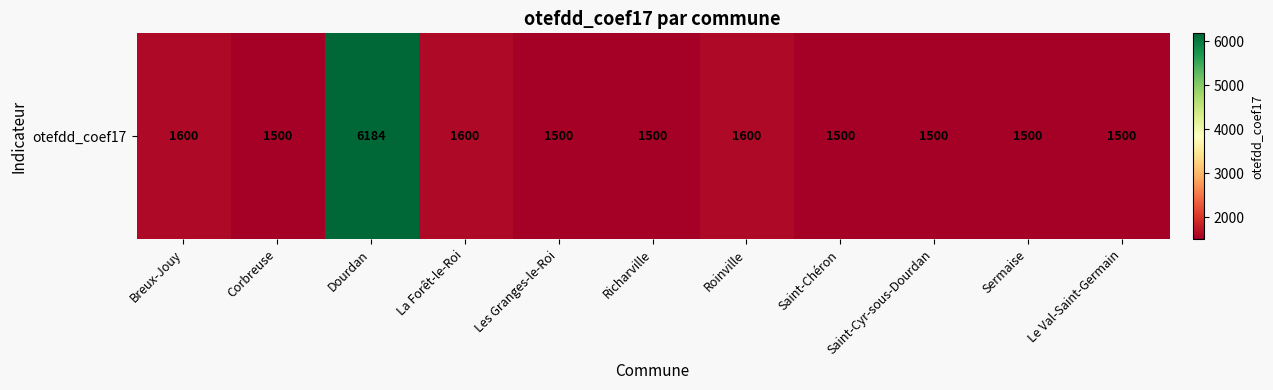

Read the value at Richarville.

1500